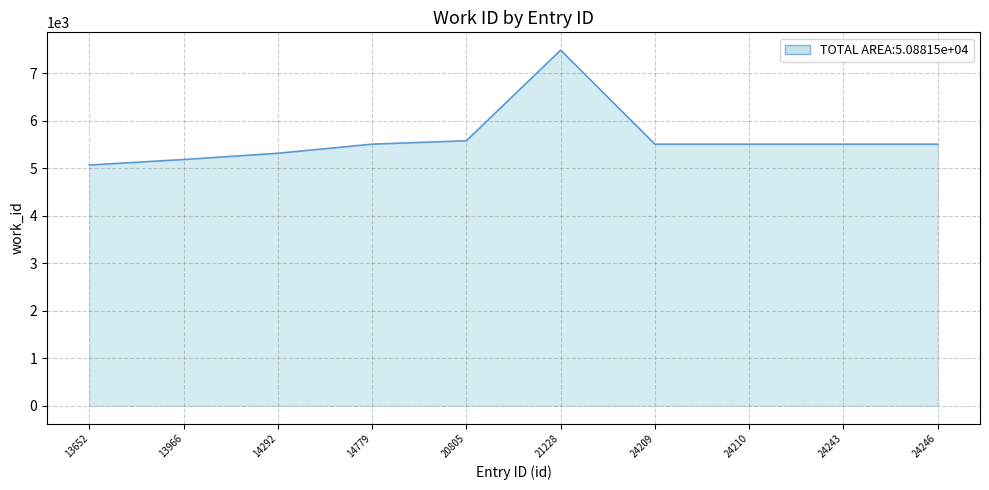

Which label corresponds to the largest value in the chart?

21228